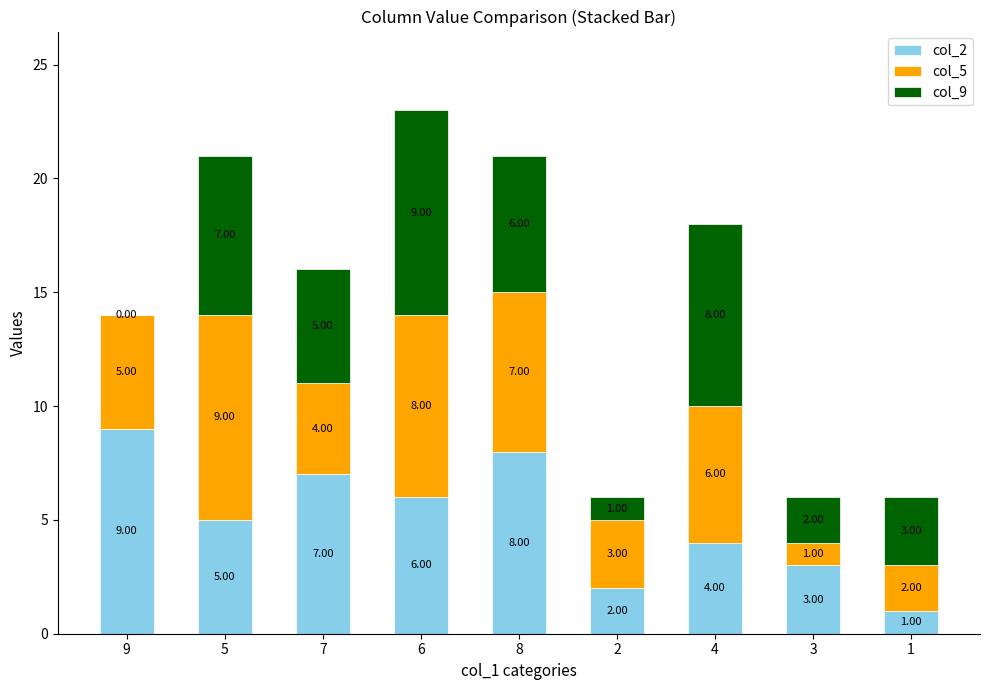

What is the total value across all series at 9?

14